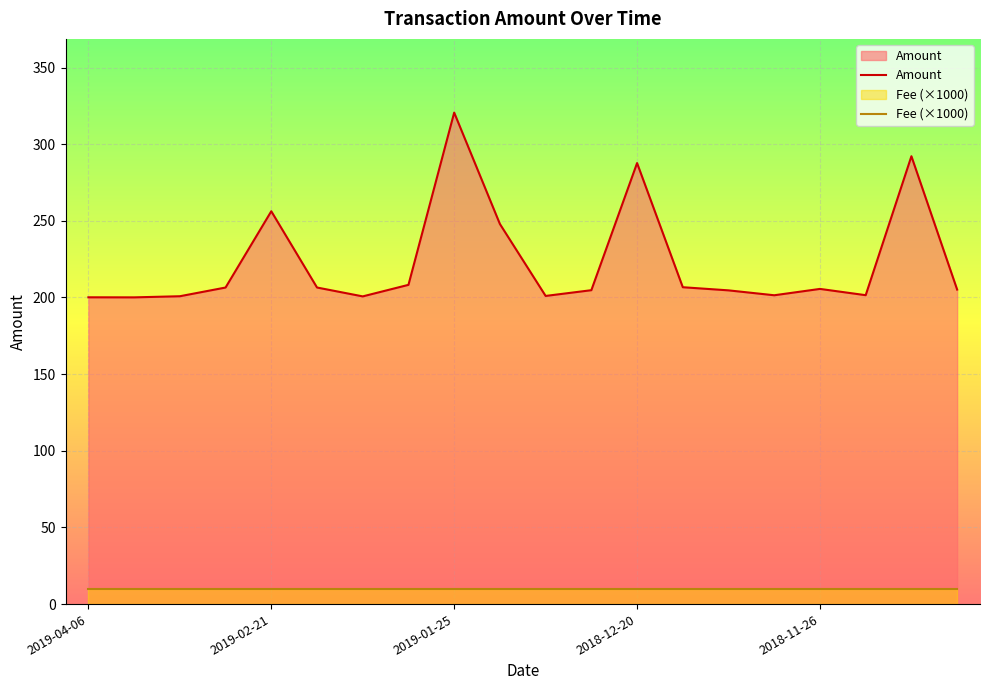

What is the change in value from 2019-04-06 to 2018-12-28?

+4.6